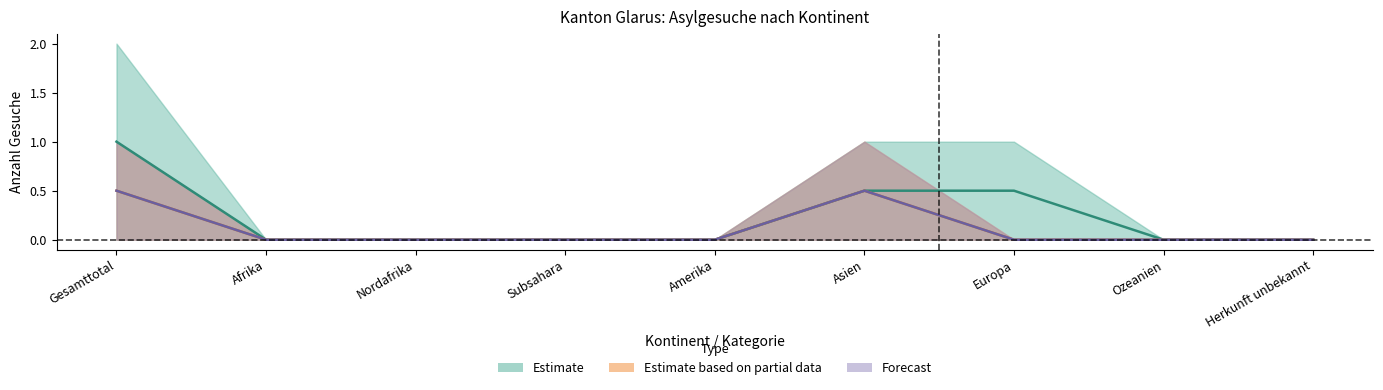

What is the maximum value shown in the chart?

1.0